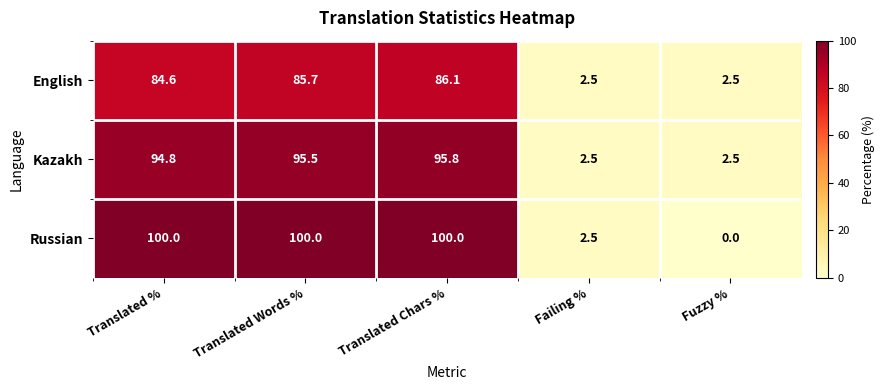

What is the spread (max minus min) of values at Translated Words %?

14.3